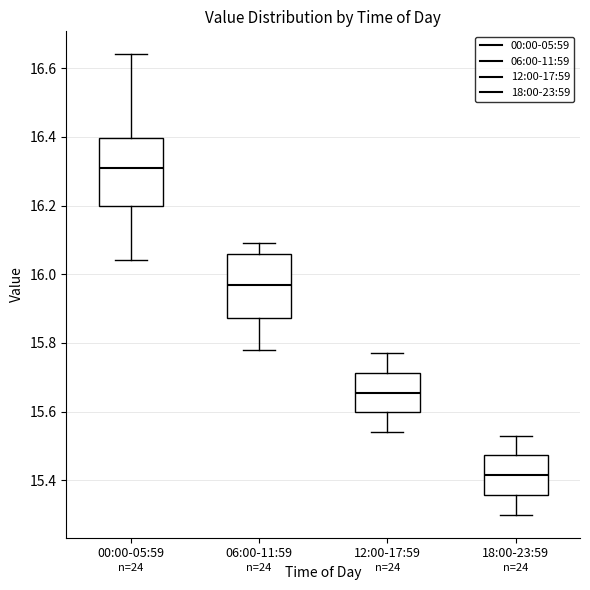

Reading left to right, transcribe this box plot: for each box, give where its median line is, the range the box spans, and where its two whiskers end, as read against the y-axis. The values are not printed on the chart, so give them approximately, as read against the axis.

00:00-05:59: median 16.32, box 16.20 to 16.40, whiskers 16.04 to 16.64
06:00-11:59: median 15.98, box 15.88 to 16.06, whiskers 15.78 to 16.10
12:00-17:59: median 15.66, box 15.60 to 15.72, whiskers 15.54 to 15.78
18:00-23:59: median 15.42, box 15.36 to 15.48, whiskers 15.30 to 15.54